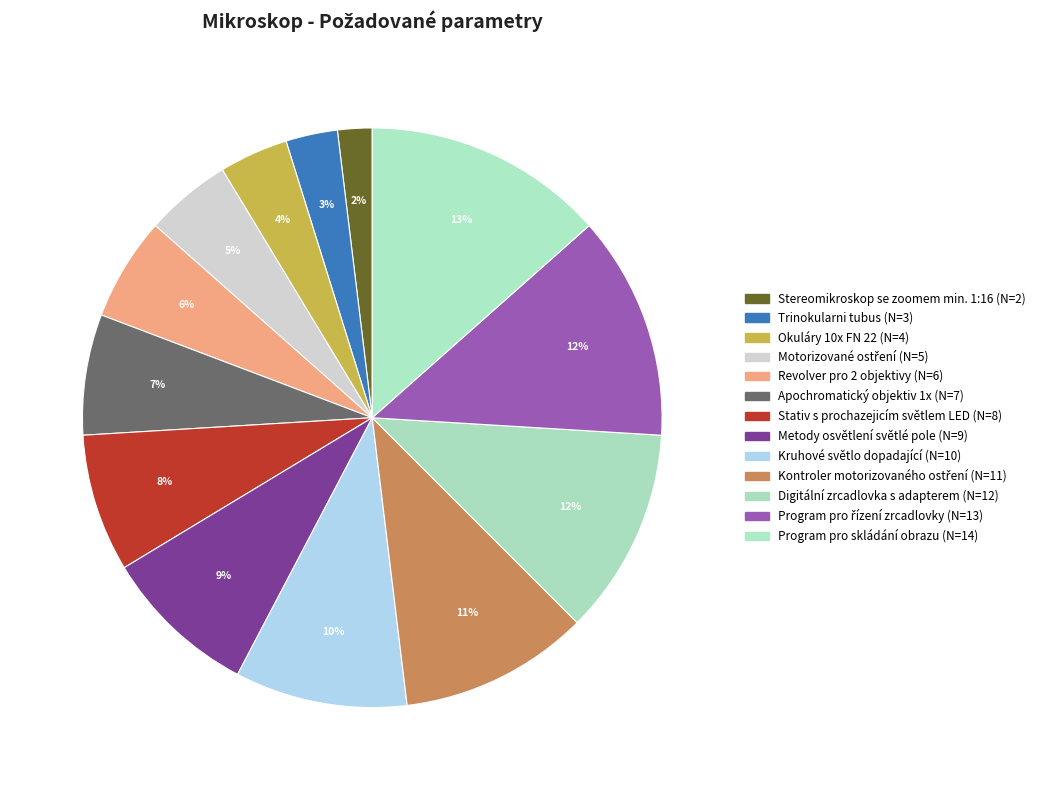

Between Stereomikroskop se zoomem min. 1:16 and Kontroler motorizovaného ostření, which is larger?

Kontroler motorizovaného ostření